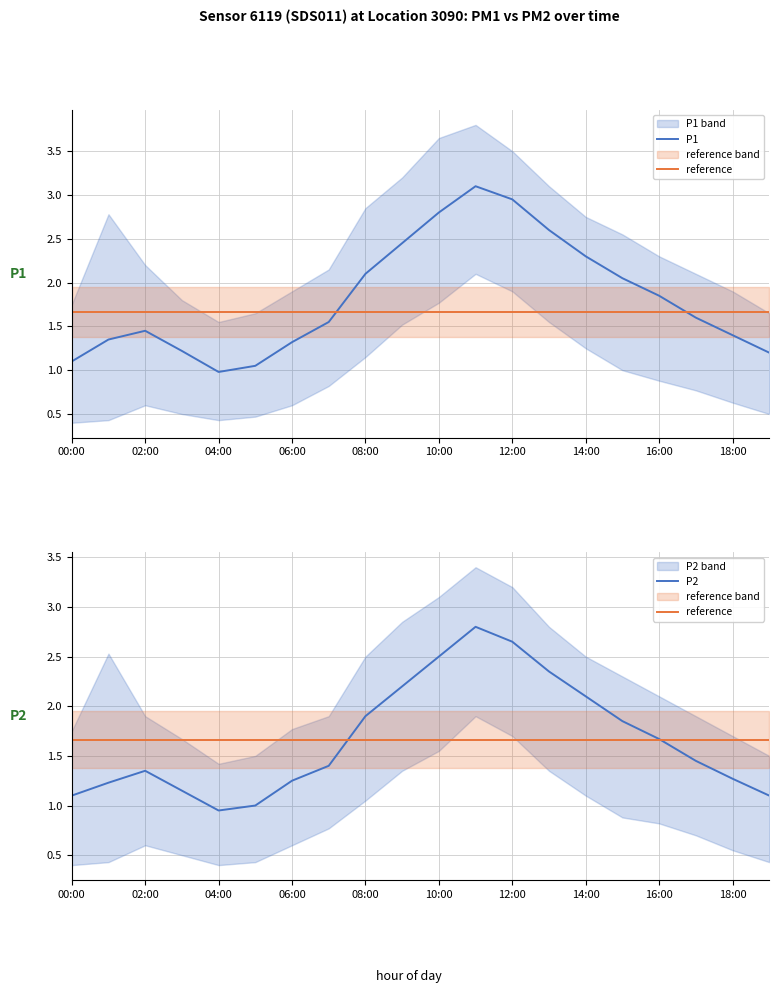

What is the total value across all series at 06:00?

4.0